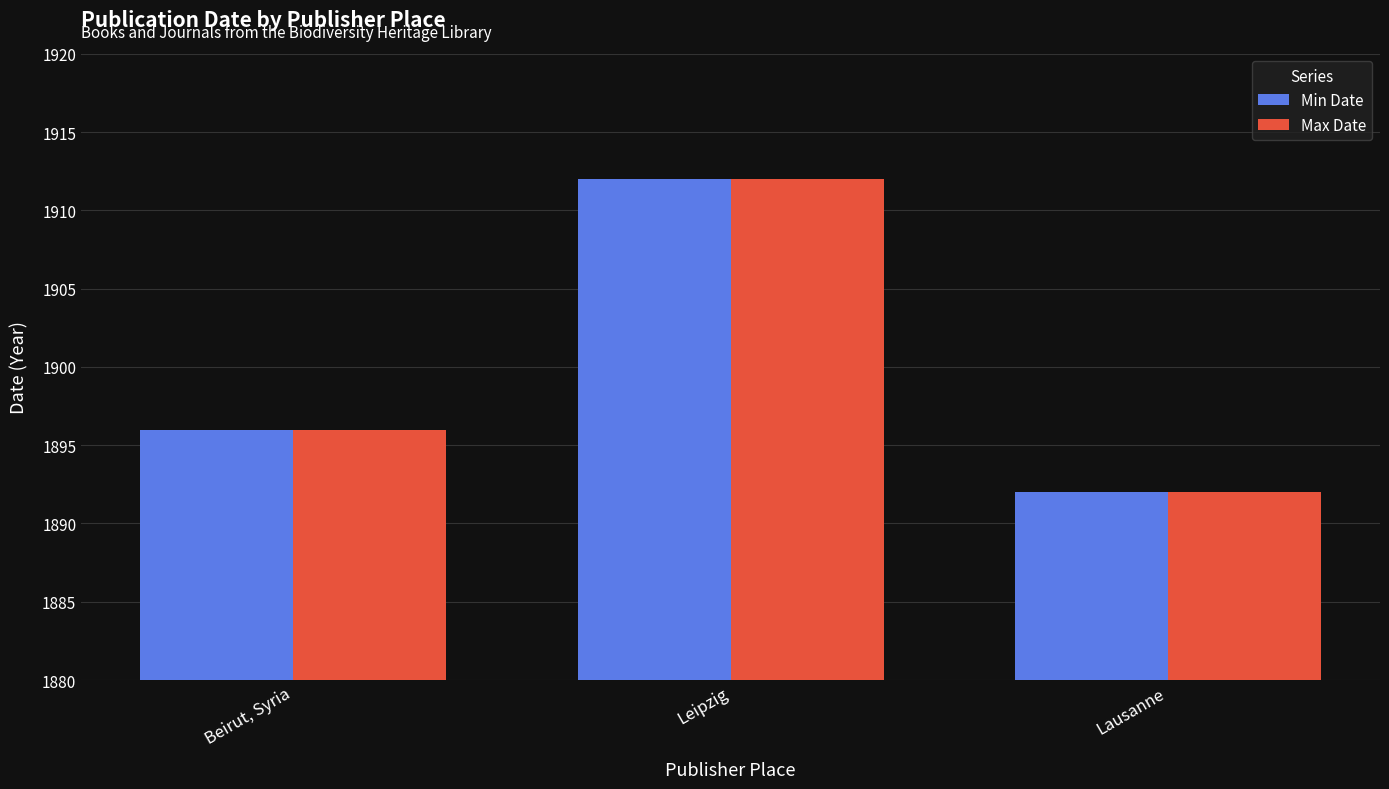

What is the sum of all Max Date values?

5700